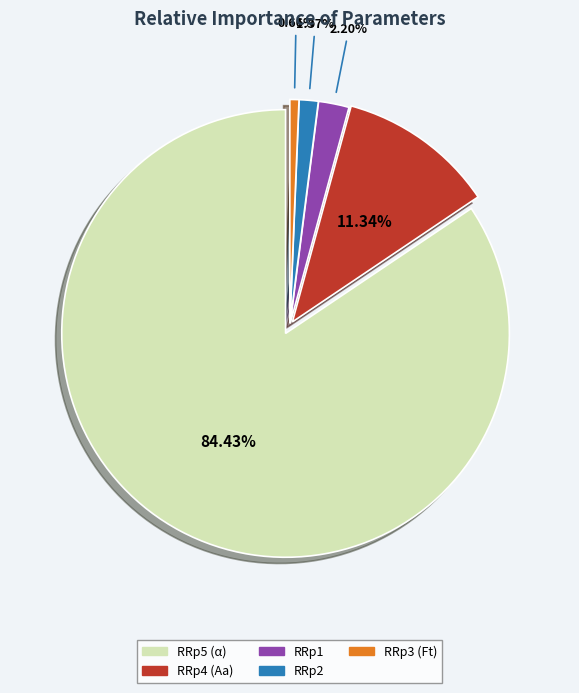

Between RRp1 and RRp3 (Ft), which is larger?

RRp1